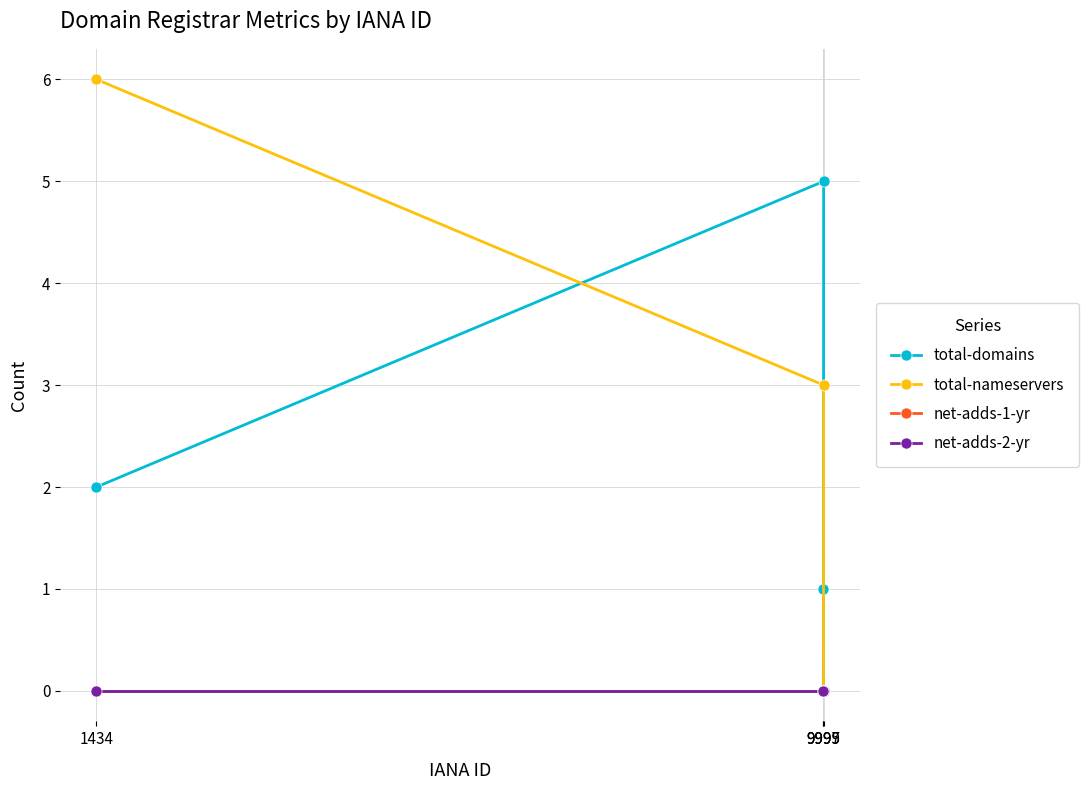

What is the sum of all total-domains values?

8